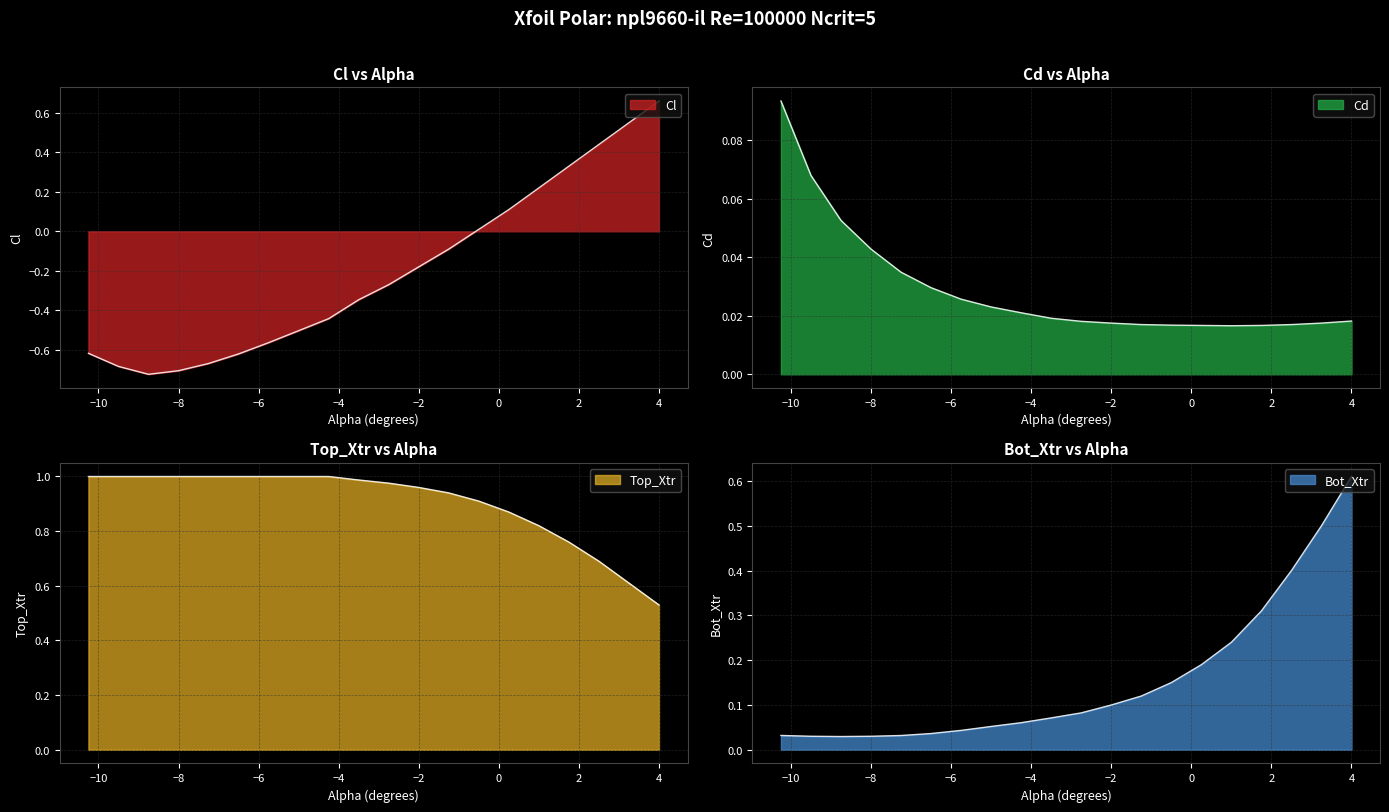

Which series has the largest total across all categories?

Top_Xtr